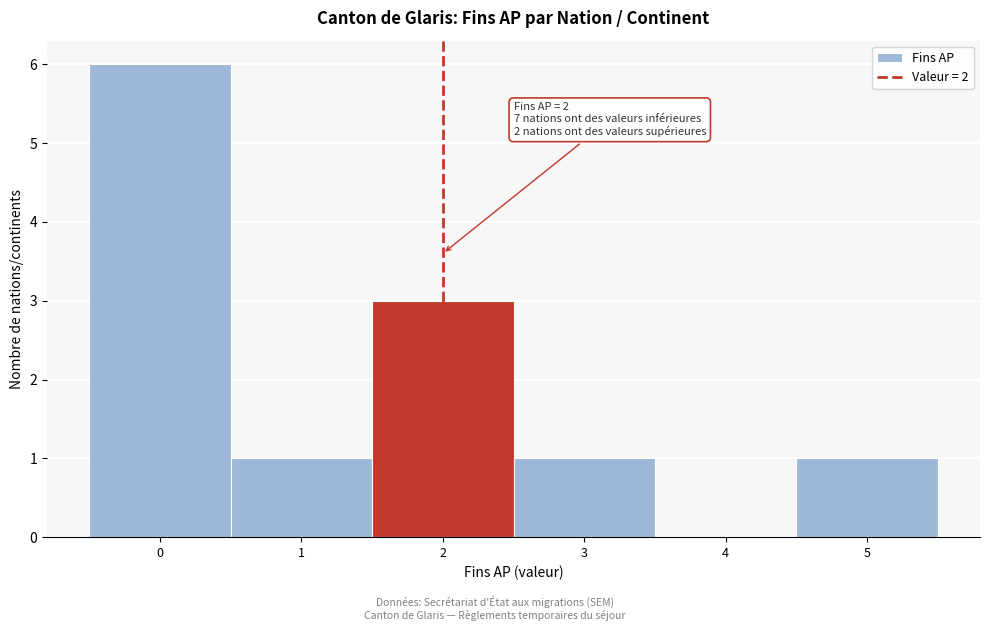

Which range on the x-axis has the tallest bar?

-0.5 to 0.5